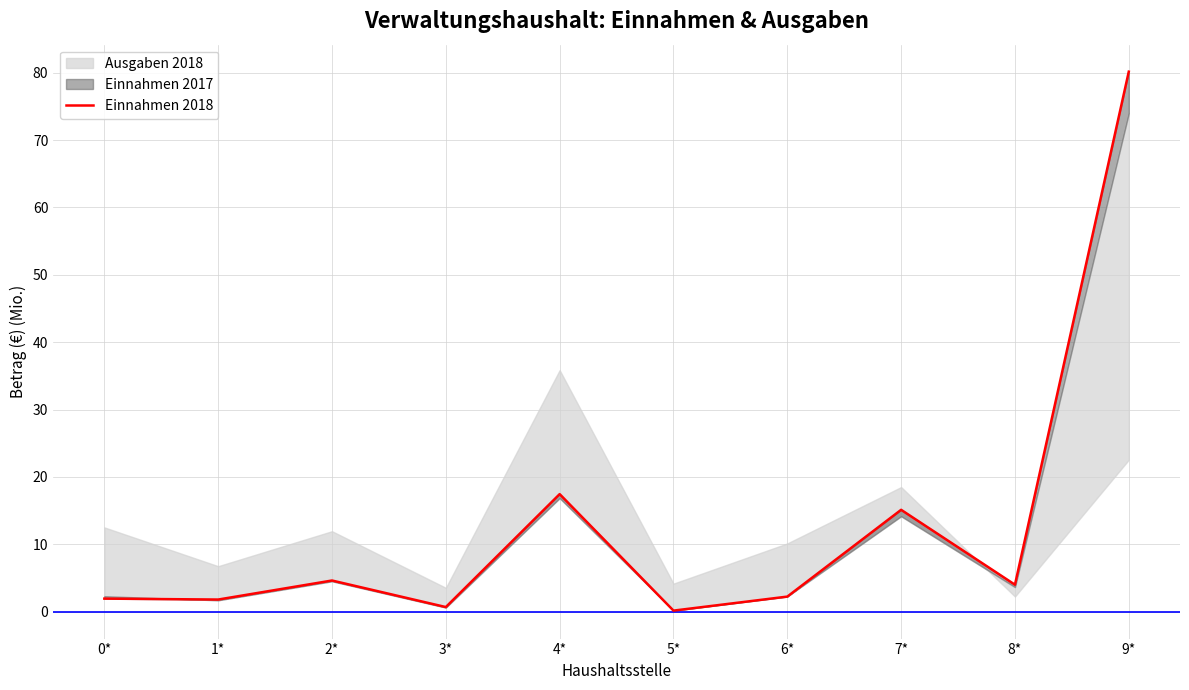

Read the value at 9*.

80.2